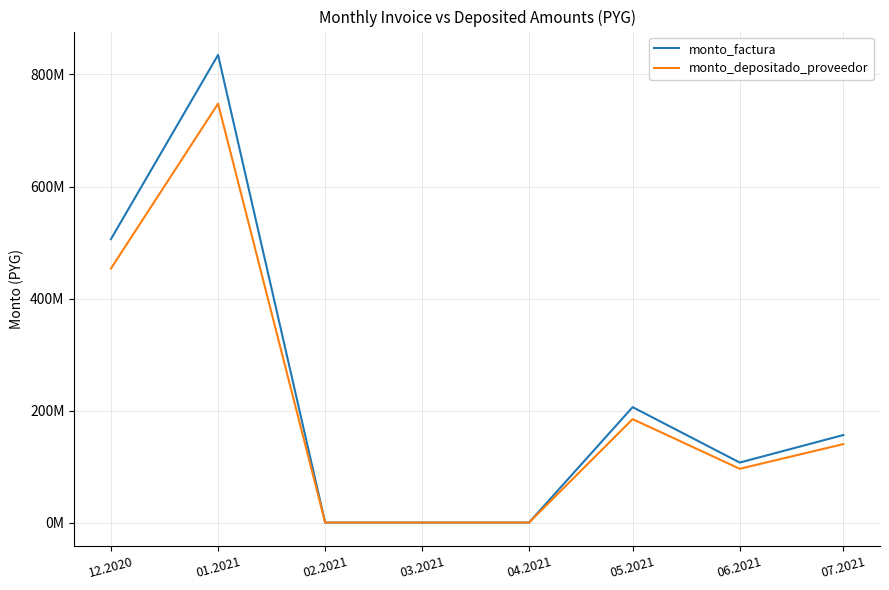

At how many categories does at least one series exceed 162526695?

3